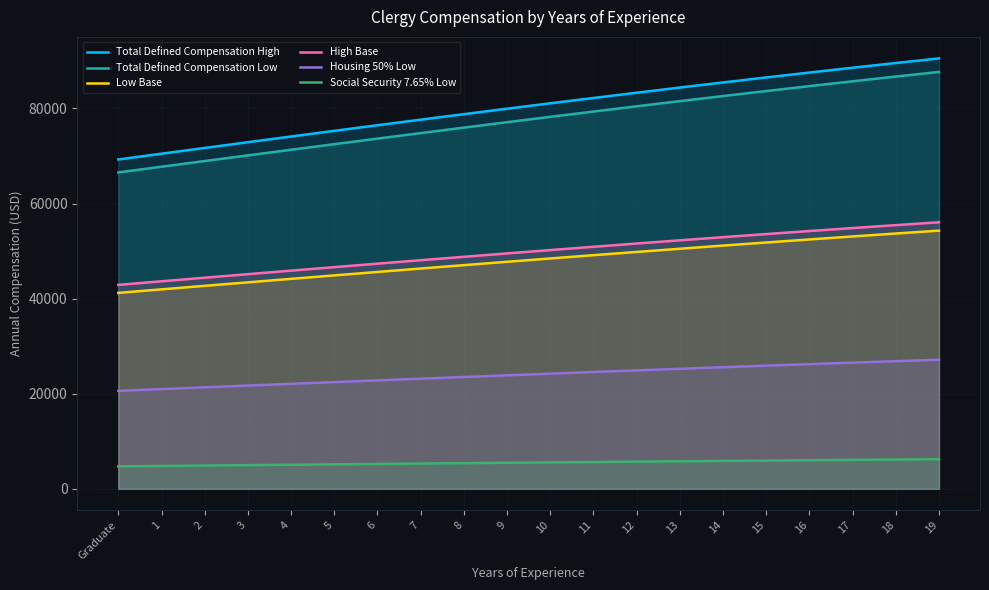

True or false: High Base and Housing 50% Low intersect in this chart.

False